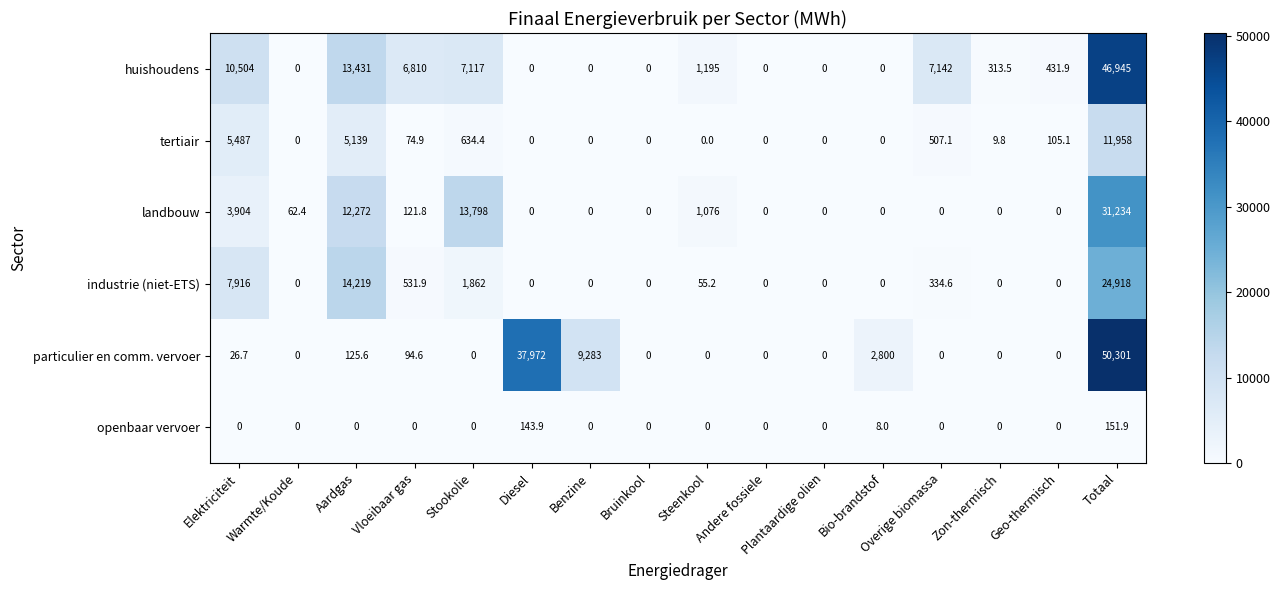

At Elektriciteit, list the series in order from largest to smallest.

huishoudens, industrie (niet-ETS), tertiair, landbouw, particulier en comm. vervoer, openbaar vervoer